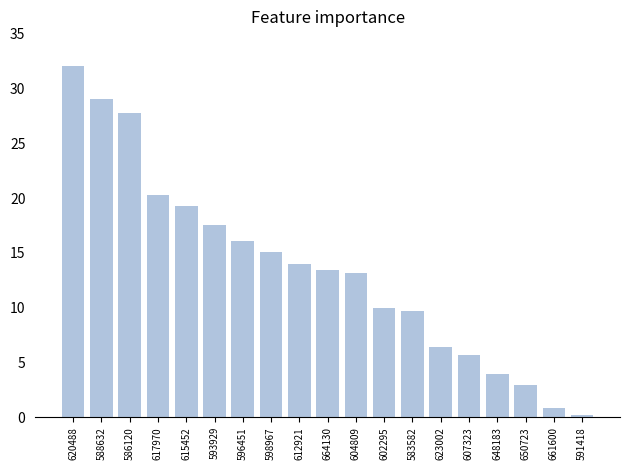

What is the greatest value displayed?

32.0